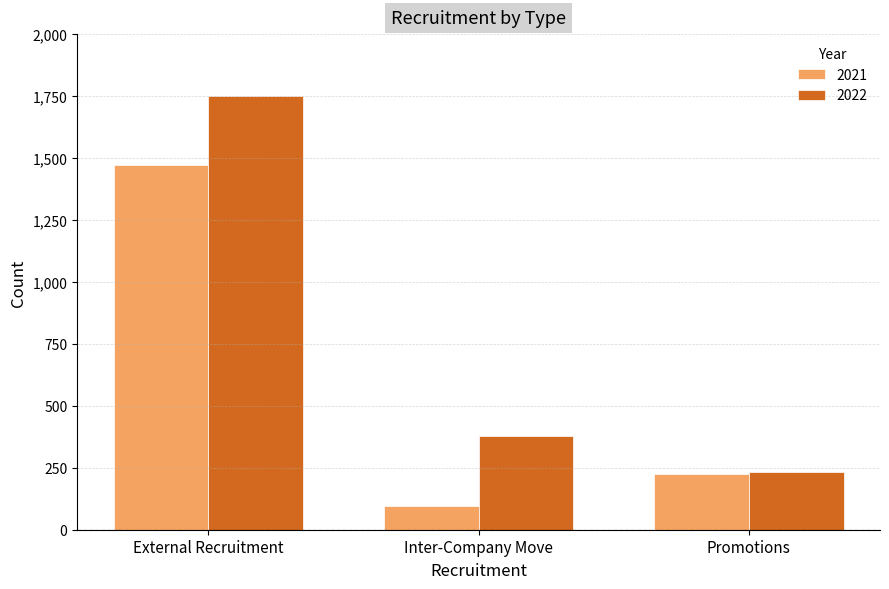

At which label is 2021 closest to 784?

Promotions